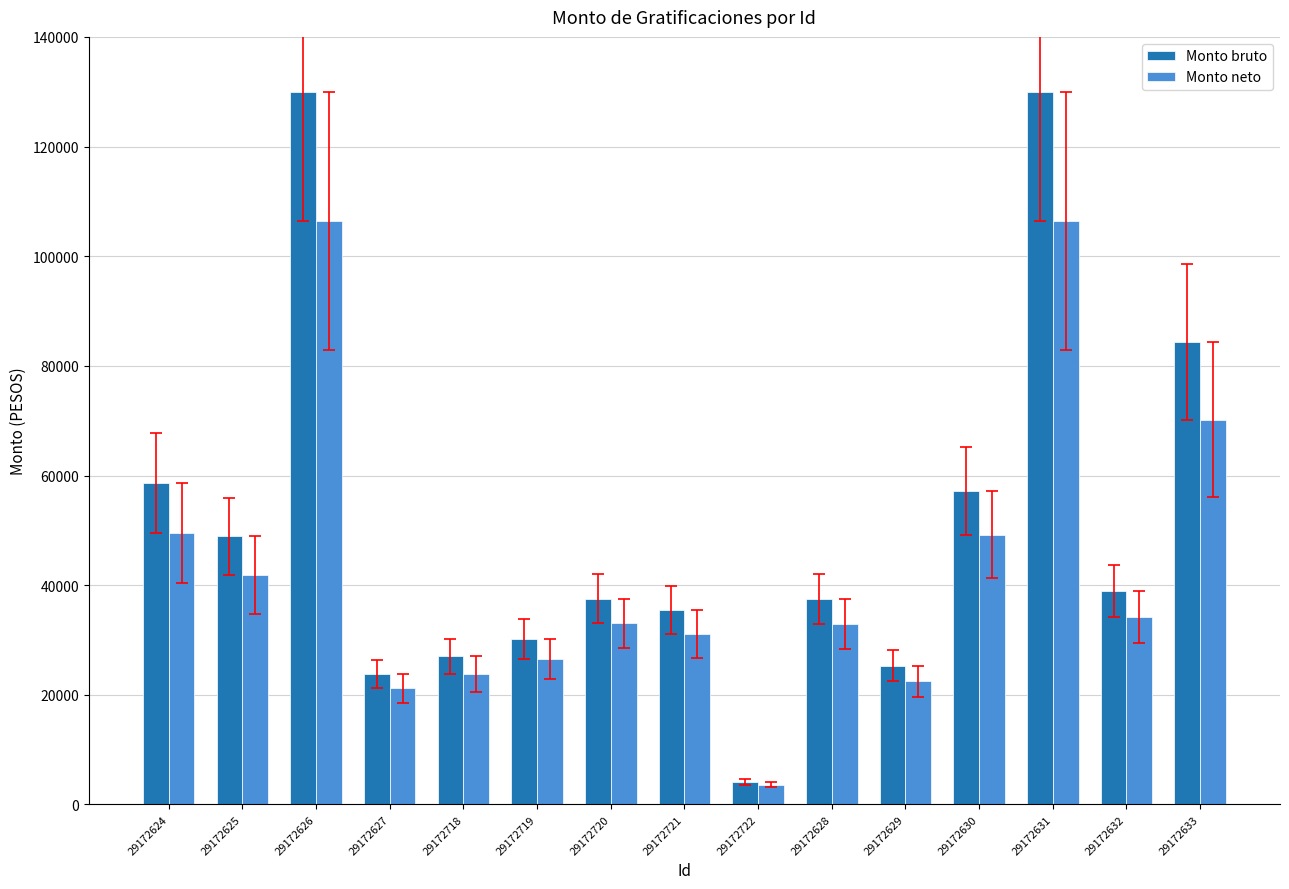

Is the value of Monto bruto at 29172631 greater than the value of Monto neto at 29172631?

Yes